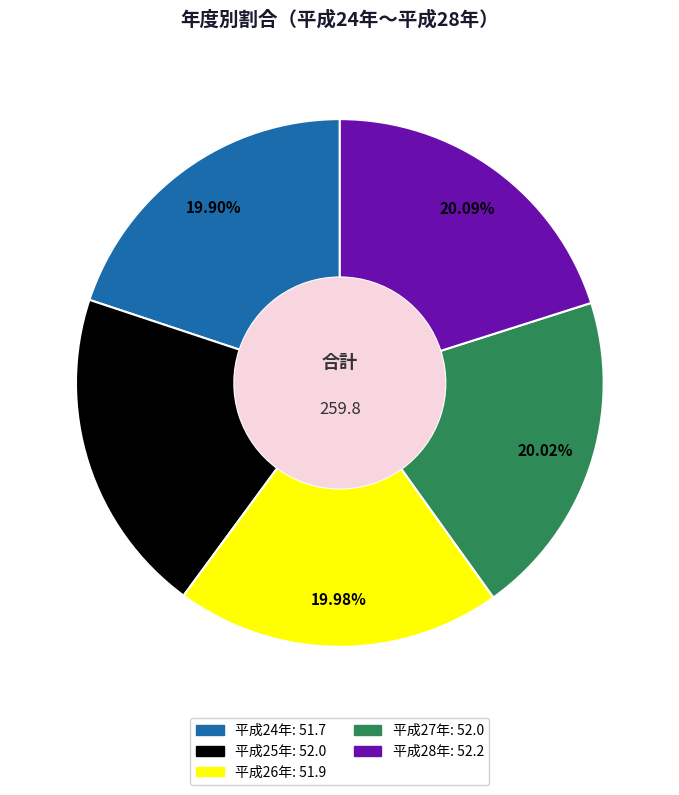

How many slices are in this pie chart?

5